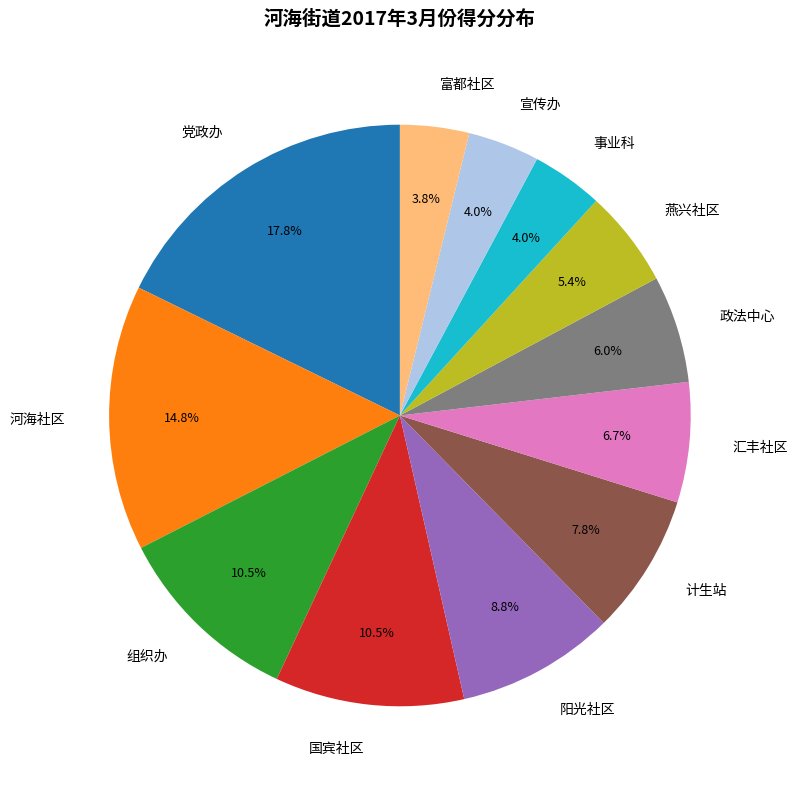

Count the number of slices in the pie.

12